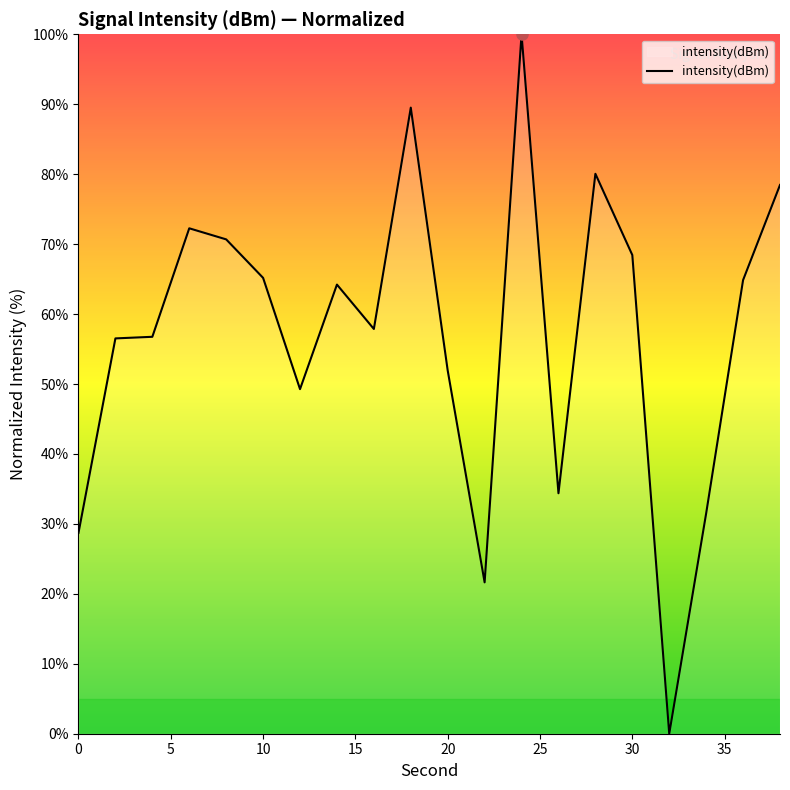

What is the difference between the maximum and minimum values?

100.0